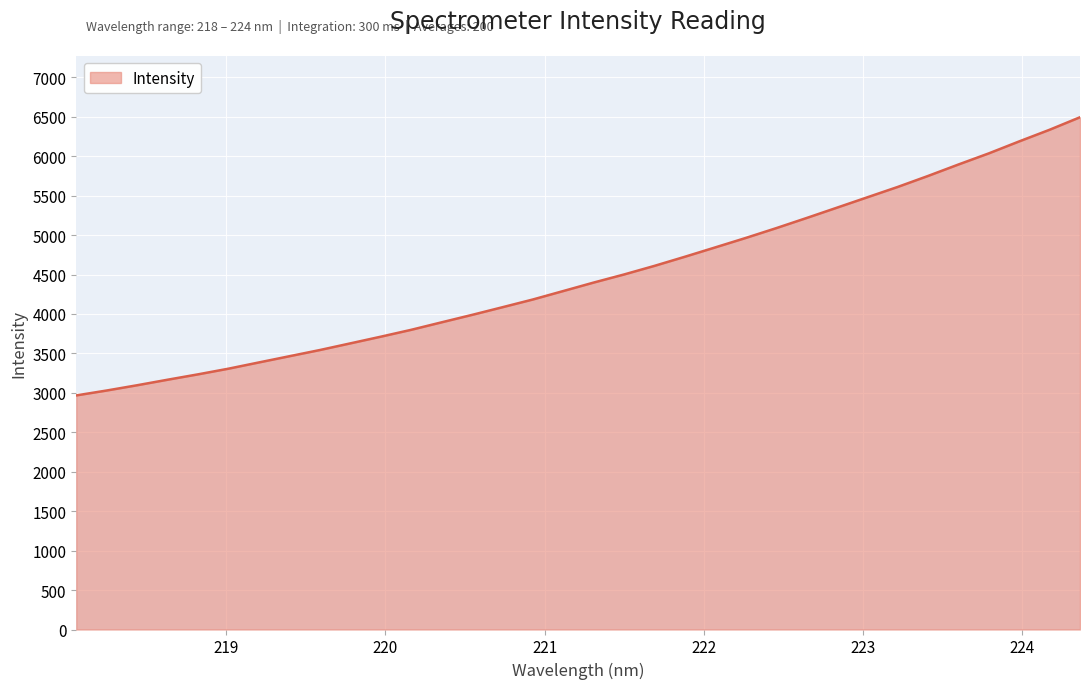

What is the difference between the maximum and minimum values?

3526.4